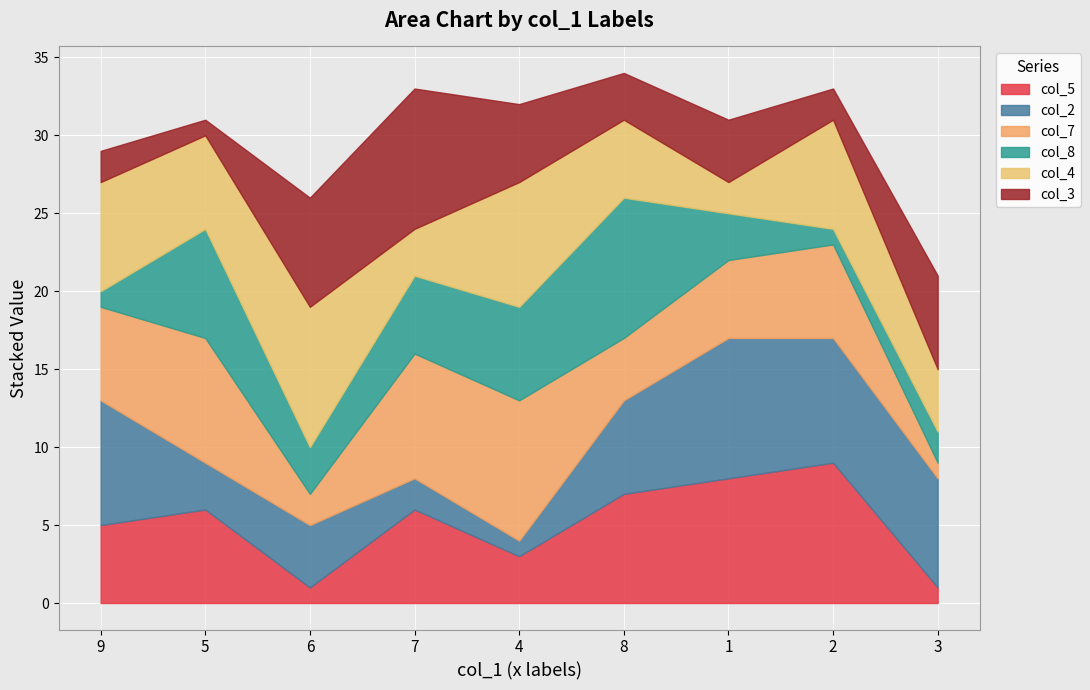

Which series has the largest range (max minus min)?

col_5